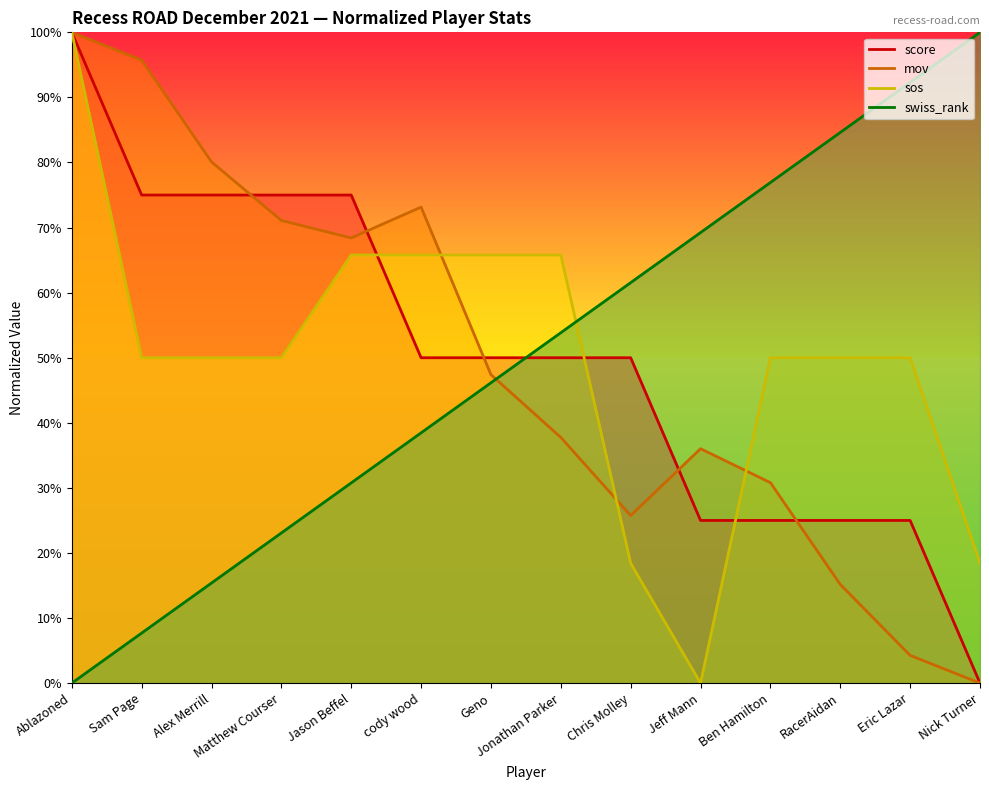

At which category does the chart reach its peak across all series?

Ablazoned